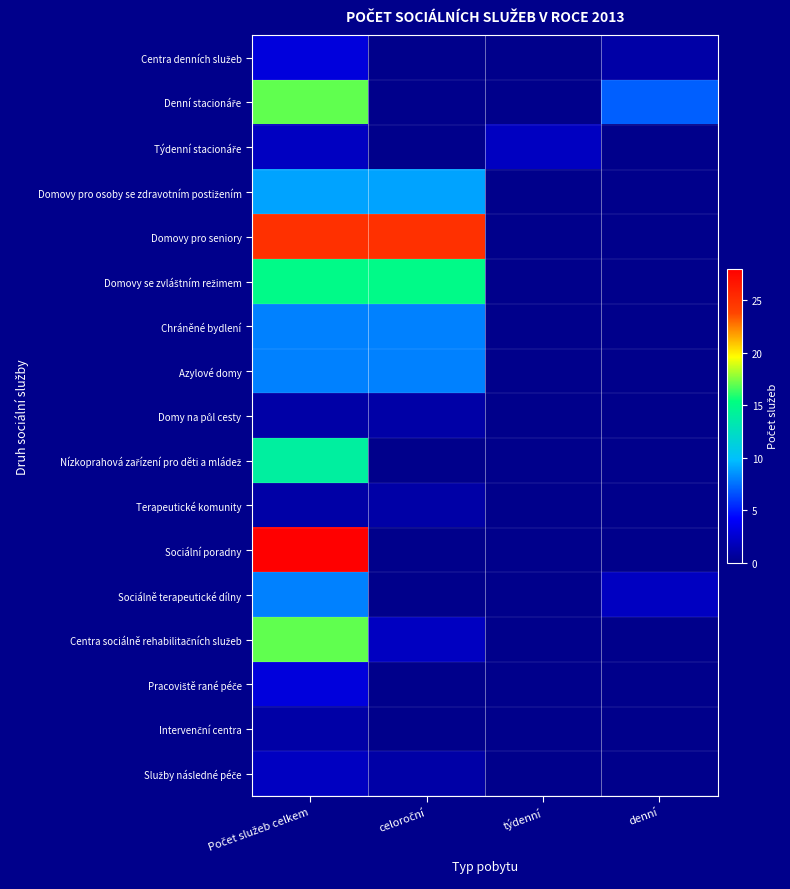

Which series has the largest total across all categories?

Domovy pro seniory